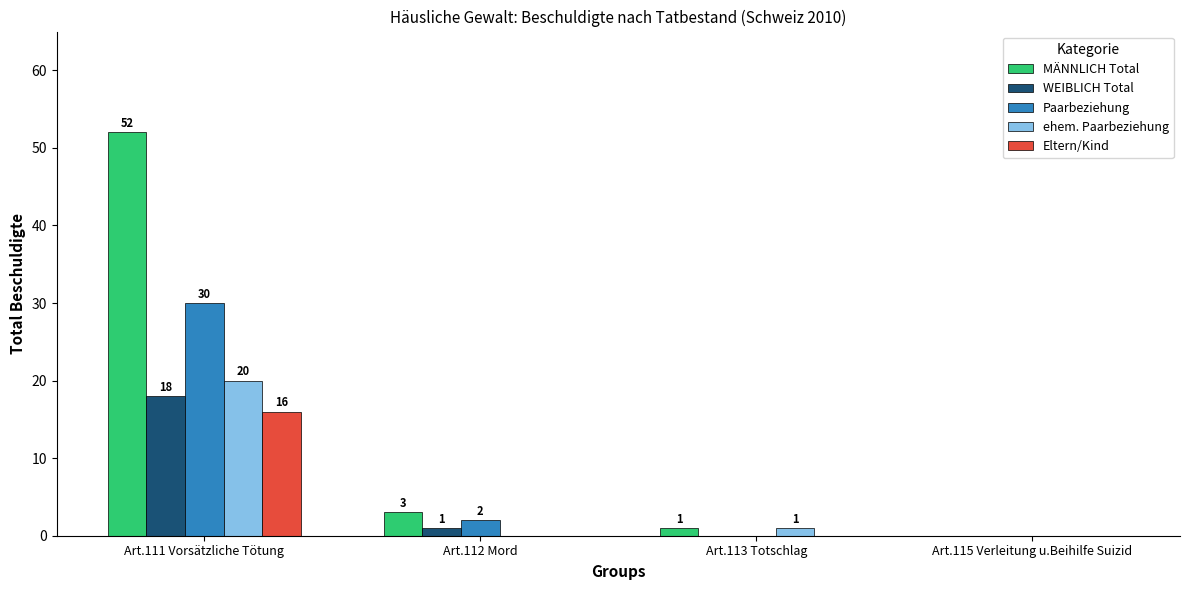

Is the value of MÄNNLICH Total at Art.115 Verleitung u.Beihilfe Suizid greater than the value of WEIBLICH Total at Art.111 Vorsätzliche Tötung?

No